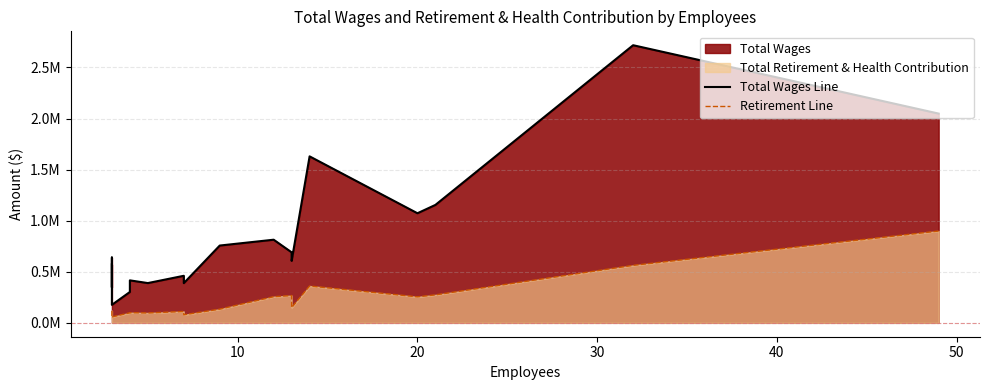

Which series has the largest total across all categories?

Total Wages Line